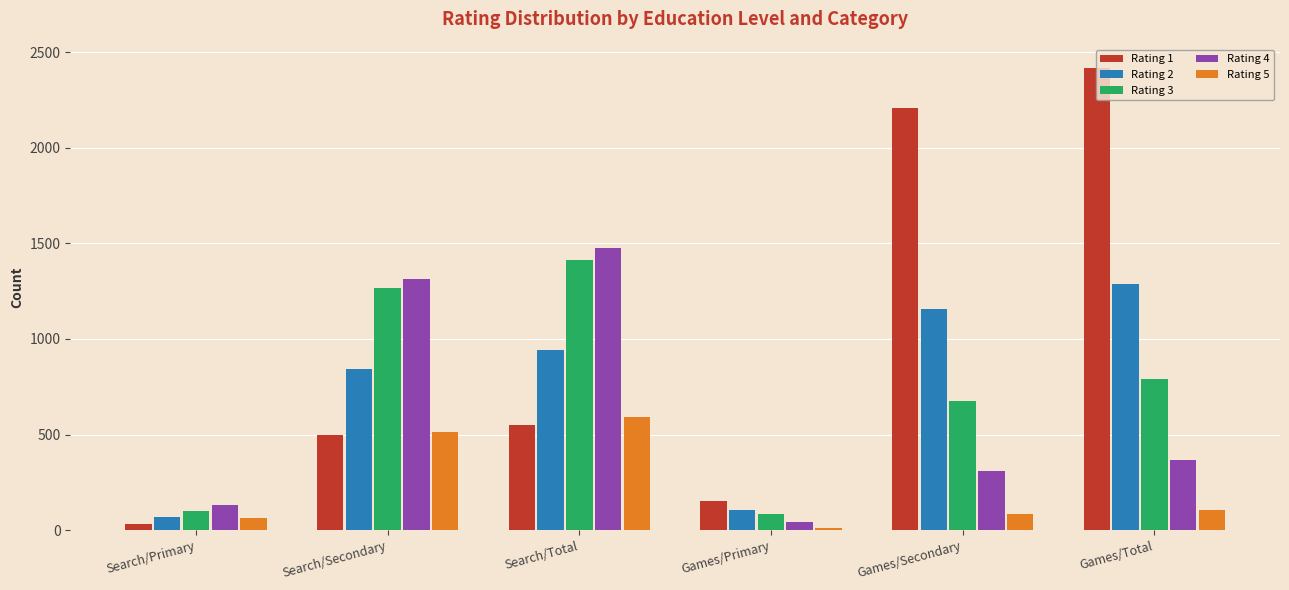

Is it true that Rating 3 equals 301 at Games/Total?

False